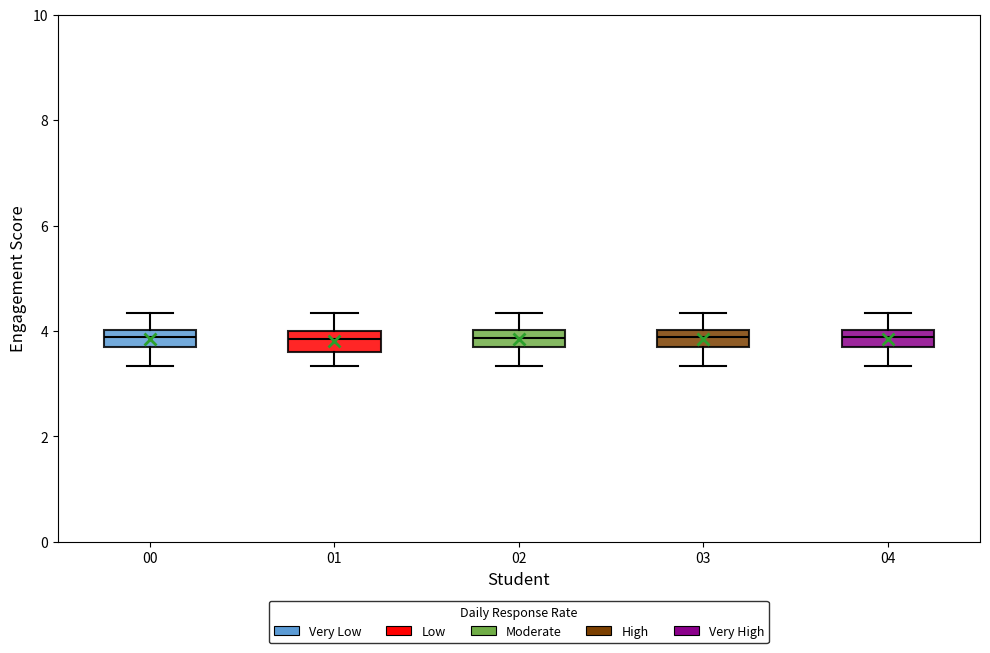

Where is the lower edge of the box at x = 03 on the y-axis? The values are not printed on the chart, so give them approximately, as read against the axis.

3.8